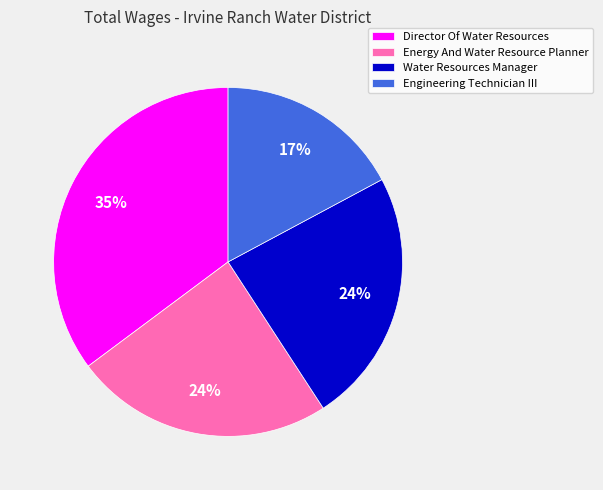

Is the sum of Director Of Water Resources and Energy And Water Resource Planner greater than half?

Yes